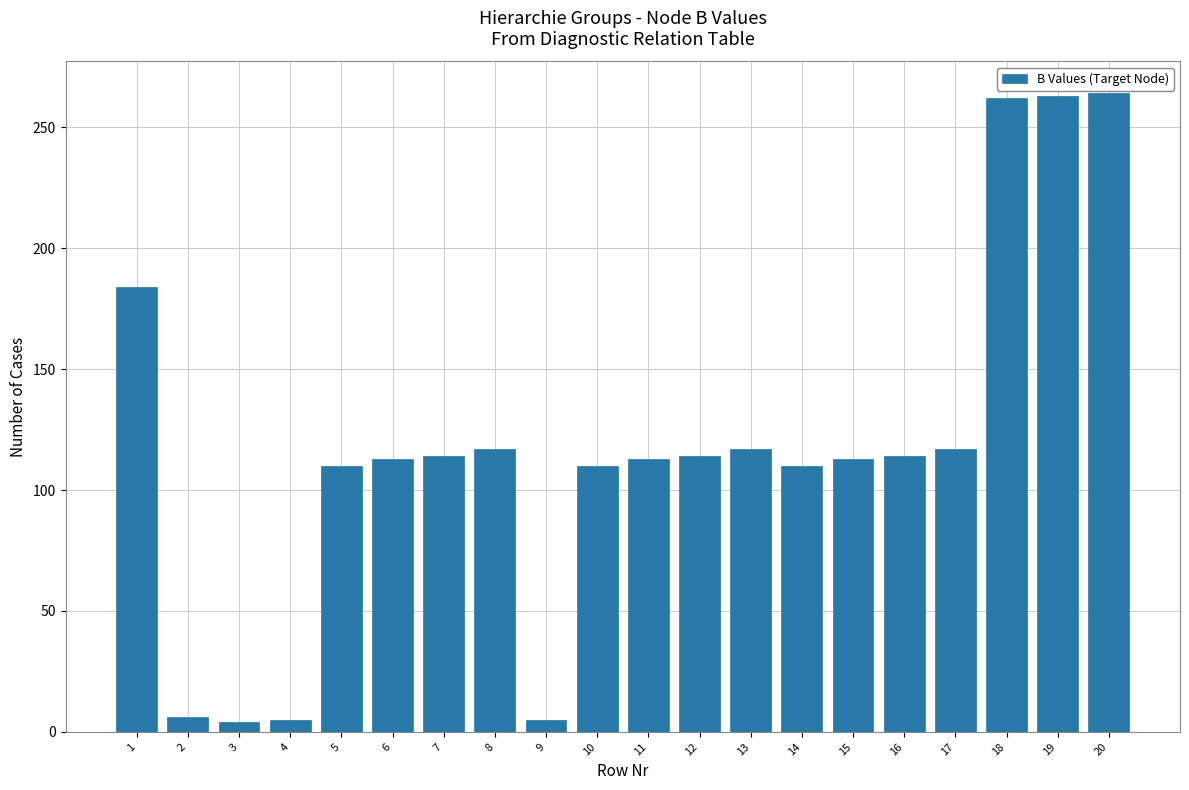

What is the average value?

118